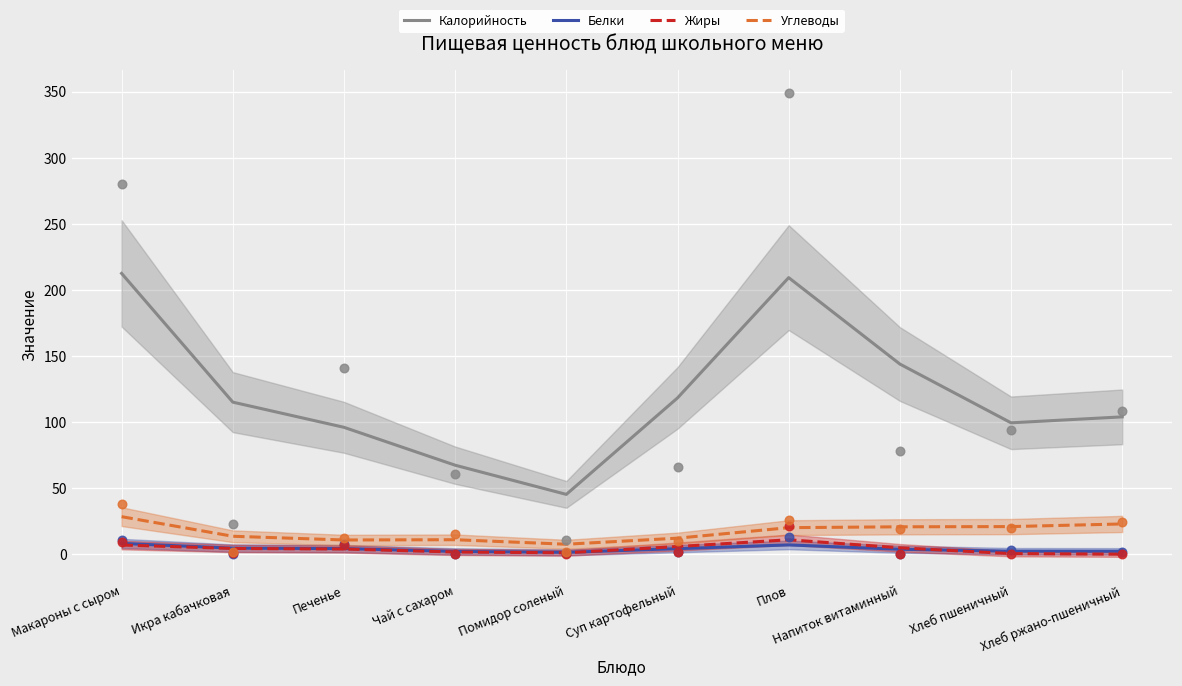

What is the total value across all series at Хлеб ржано-пшеничный?

129.0